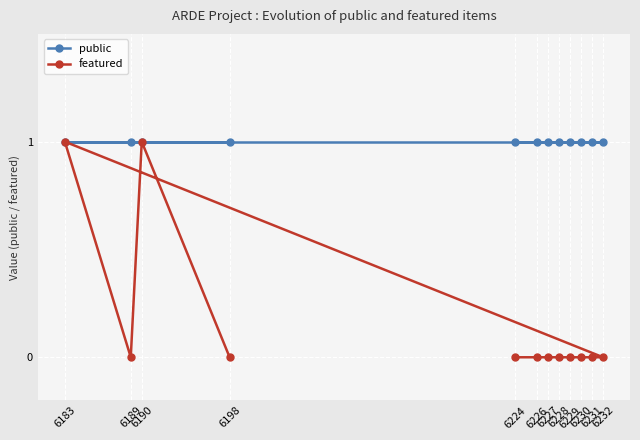

At 6229, list the series in order from largest to smallest.

public, featured